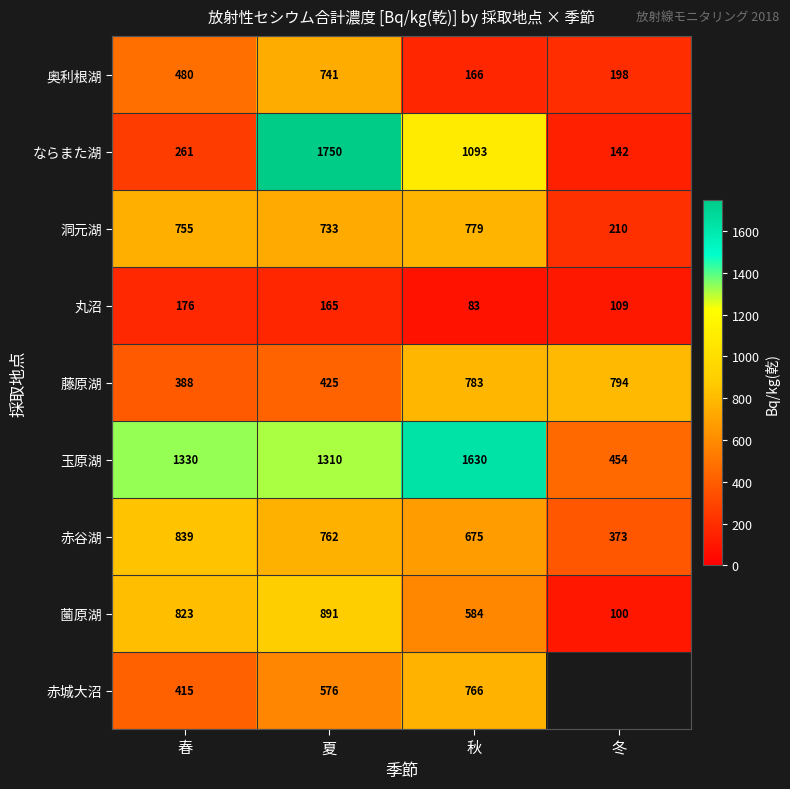

Rank the series at 夏 from highest to lowest value.

ならまた湖, 玉原湖, 薗原湖, 赤谷湖, 奥利根湖, 洞元湖, 赤城大沼, 藤原湖, 丸沼